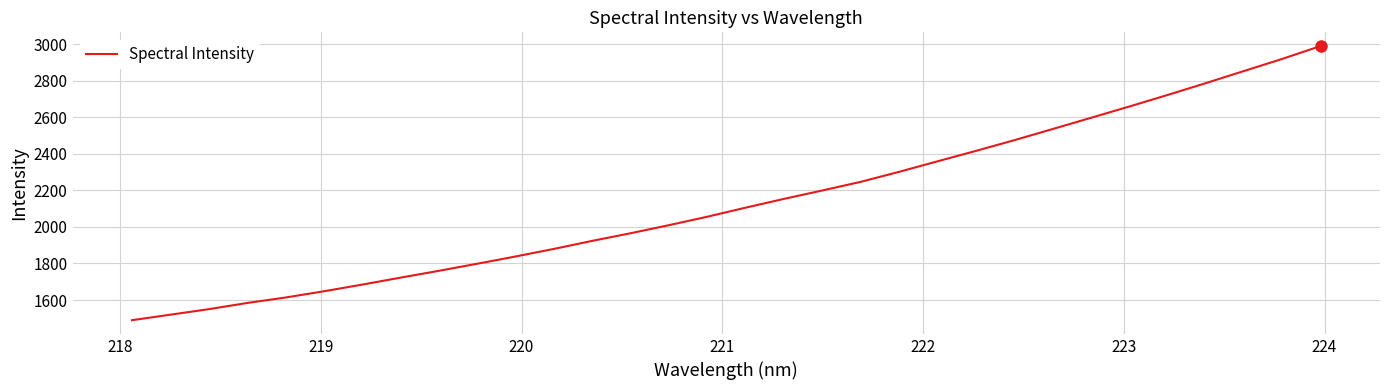

What is the average value?

2136.1